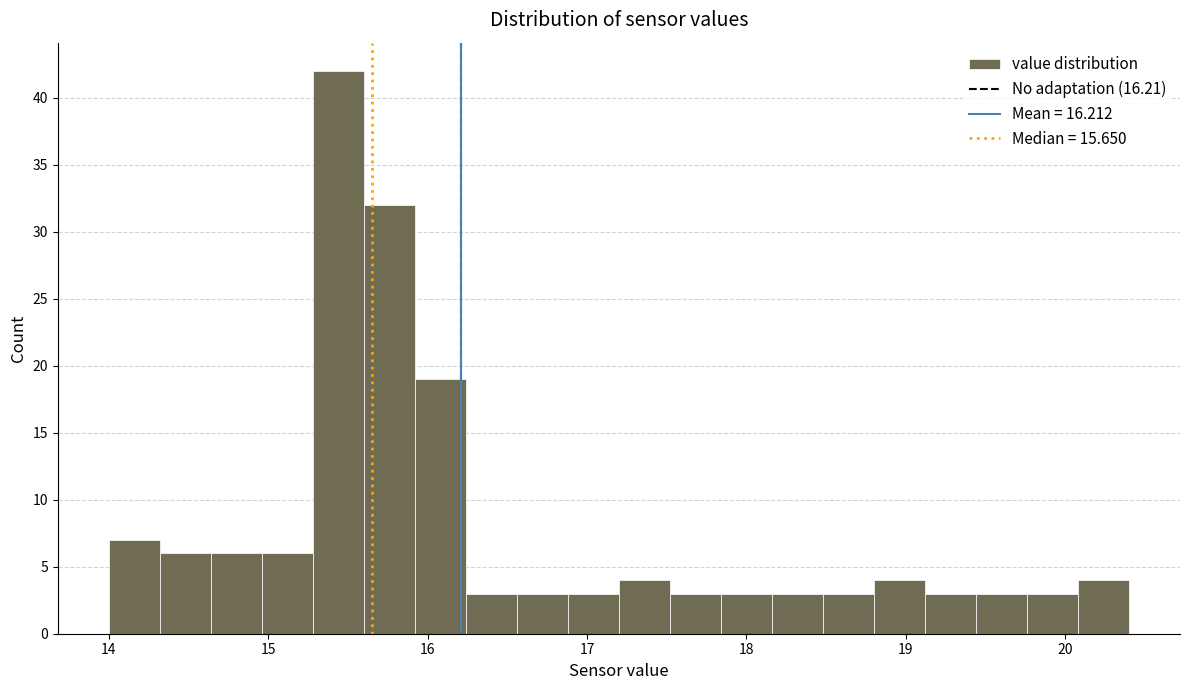

Read against the x-axis, roughly where is the centre of the tallest bar?

15.4